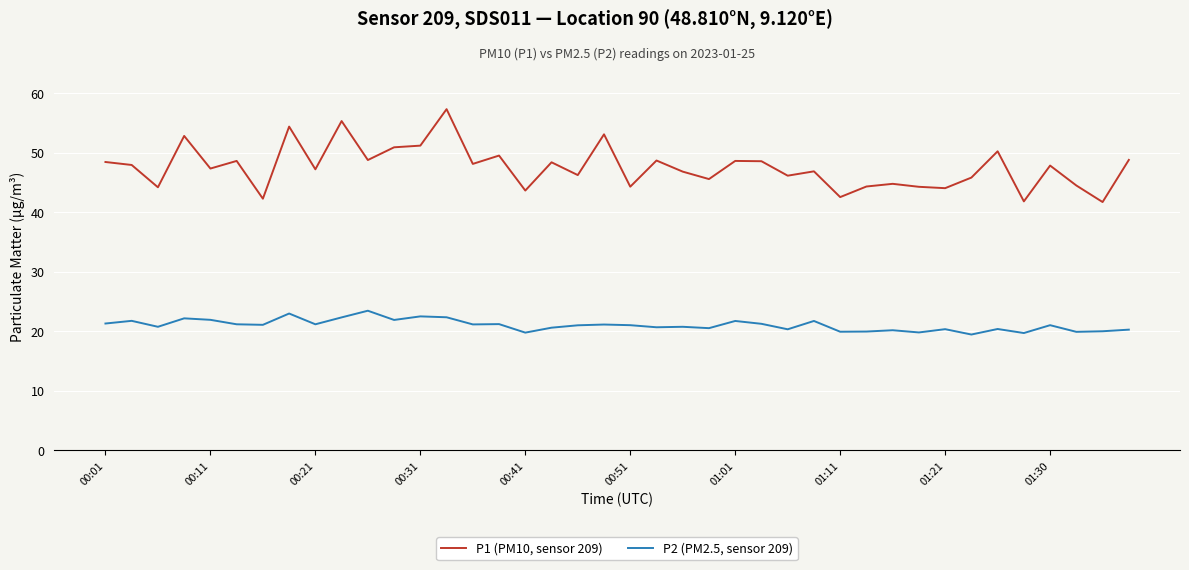

Which series has the widest spread of values?

P1 (PM10, sensor 209)